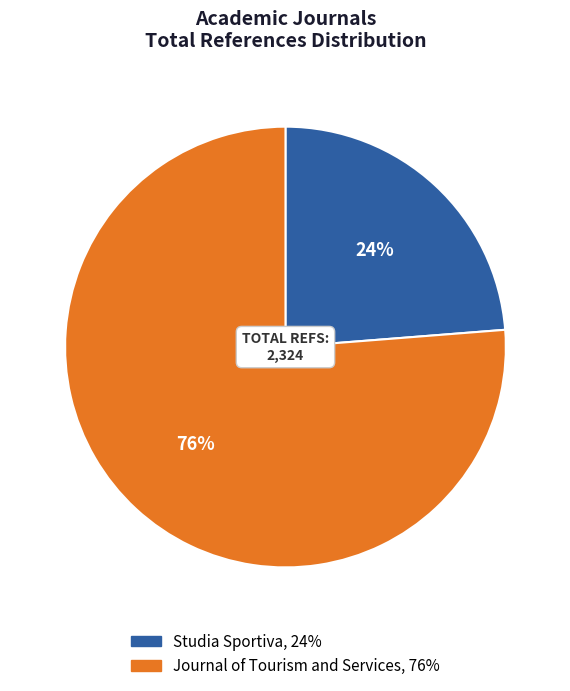

Which category has the smallest portion of the pie?

Studia Sportiva